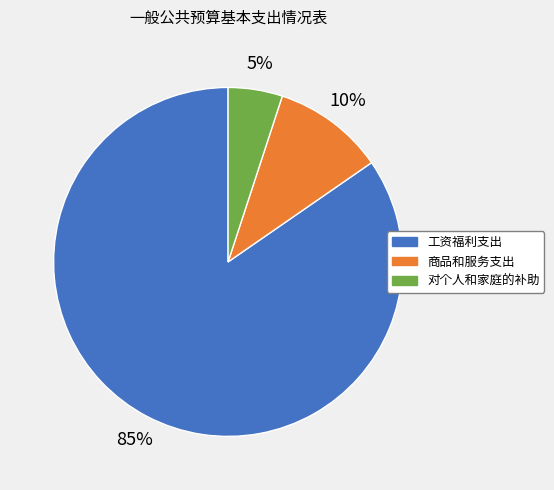

How many slices are in this pie chart?

3